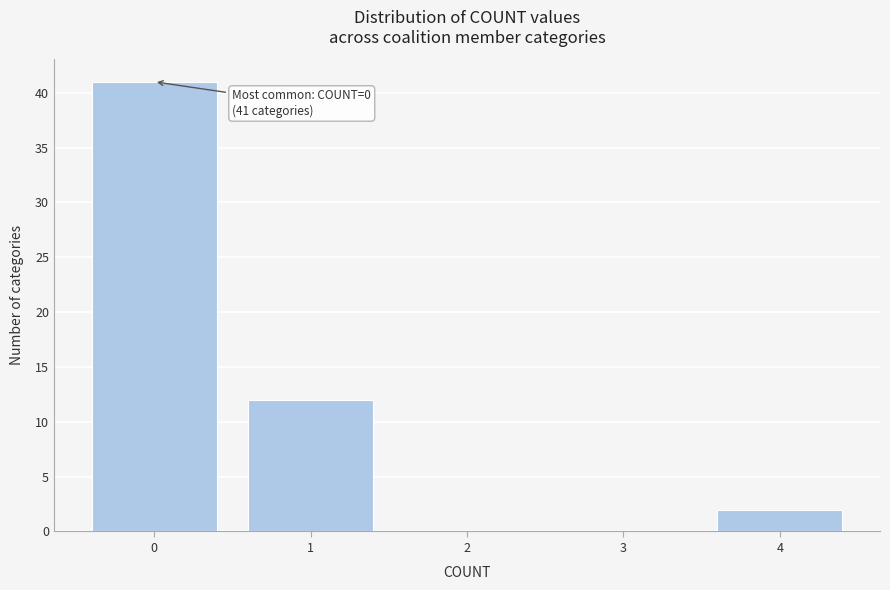

Which range on the x-axis has the tallest bar?

-0.5 to 0.5